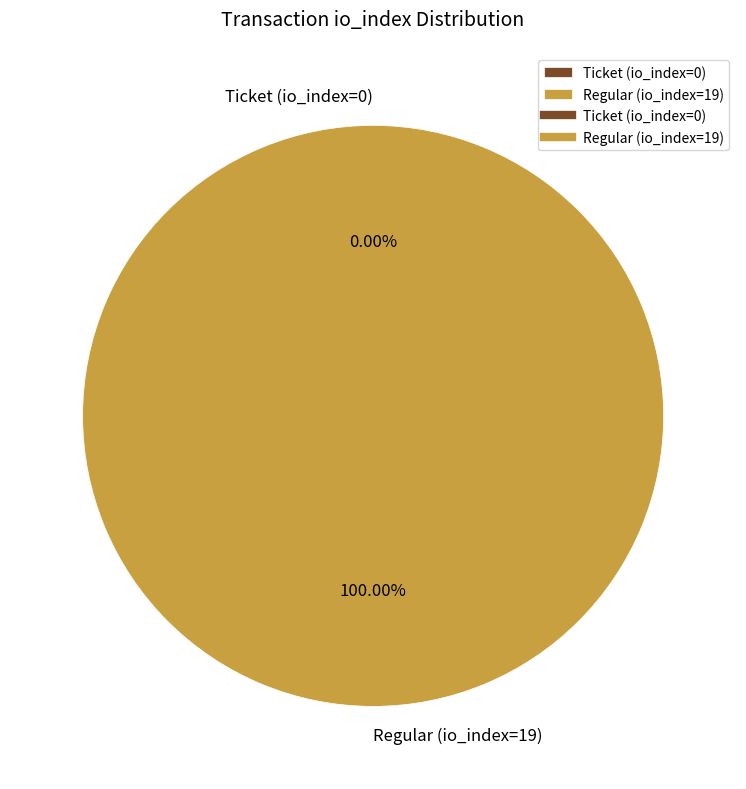

Which slice is the largest?

Regular (io_index=19)